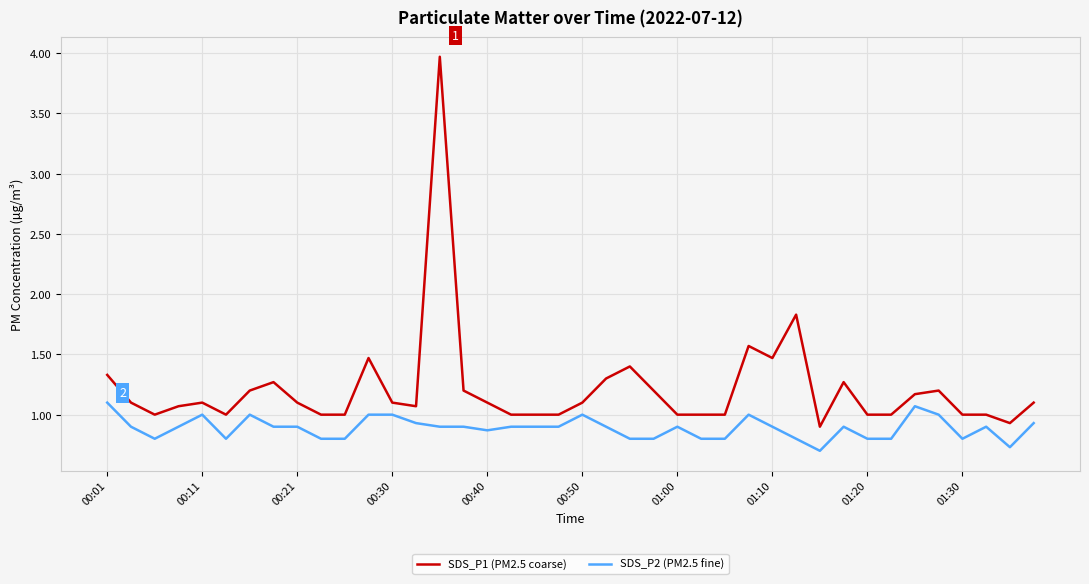

What is the highest value of the SDS_P2 (PM2.5 fine) series?

1.1